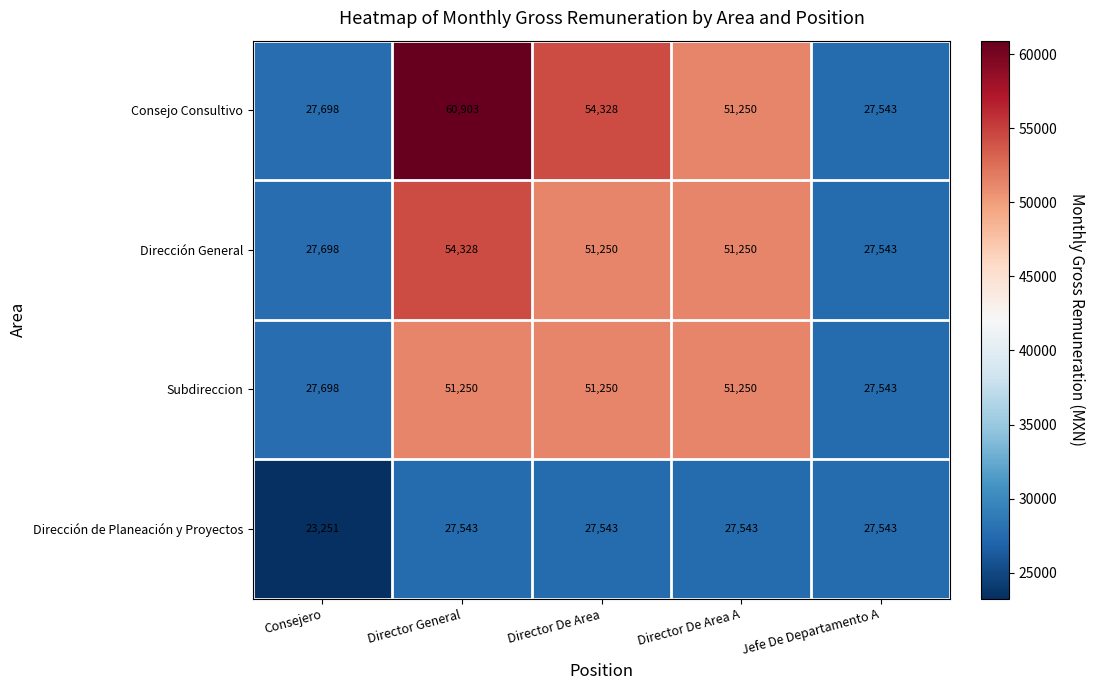

At how many categories does at least one series exceed 37318?

3